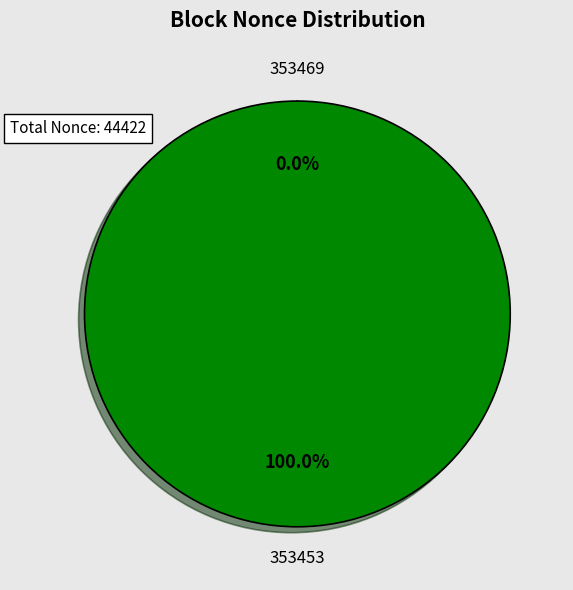

To the nearest percent, what is the difference between the largest and smallest slice percentages?

100%